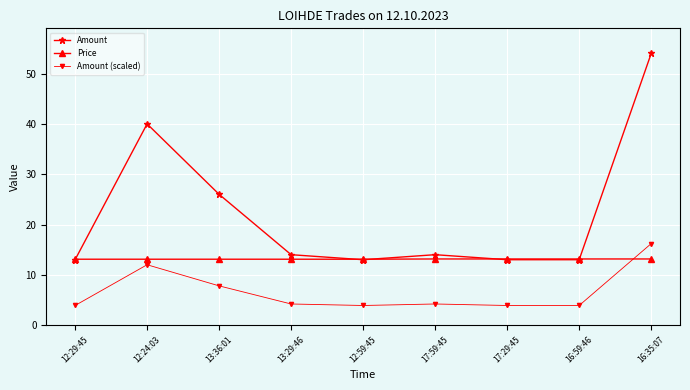

Which category has the highest value in the Amount series?

16:35:07